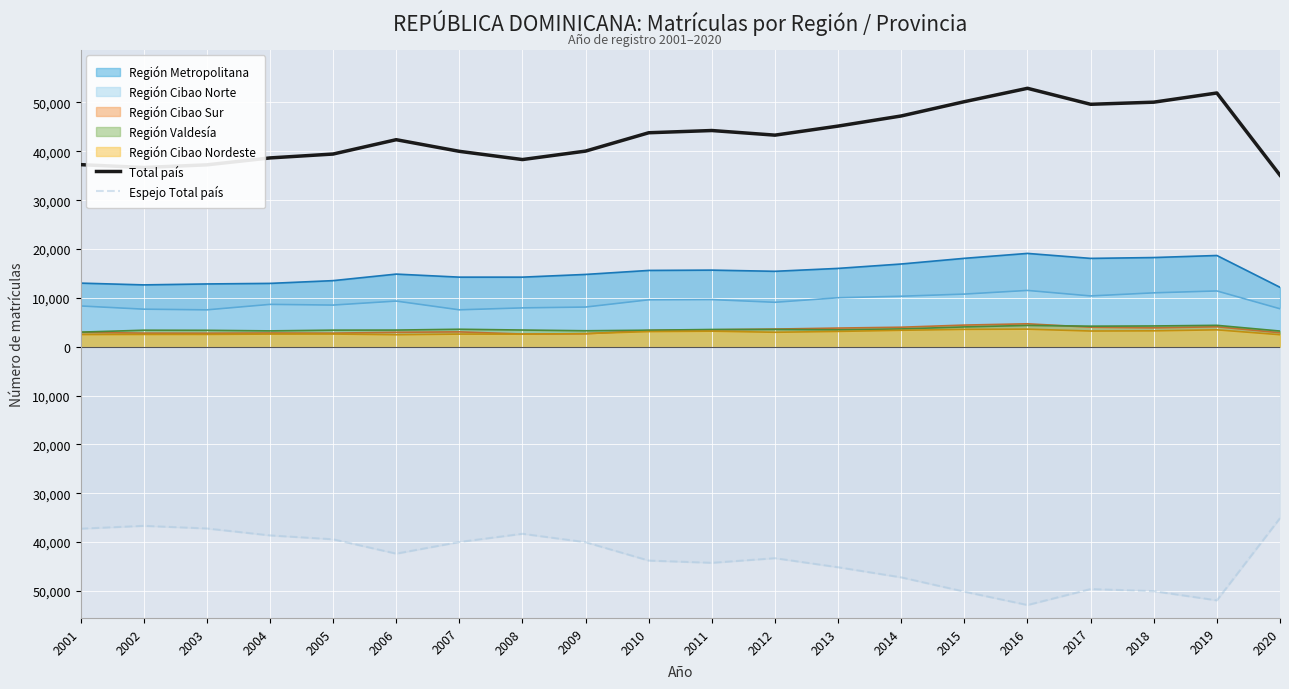

What is the difference between the maximum and minimum values in the Total país series?

17792